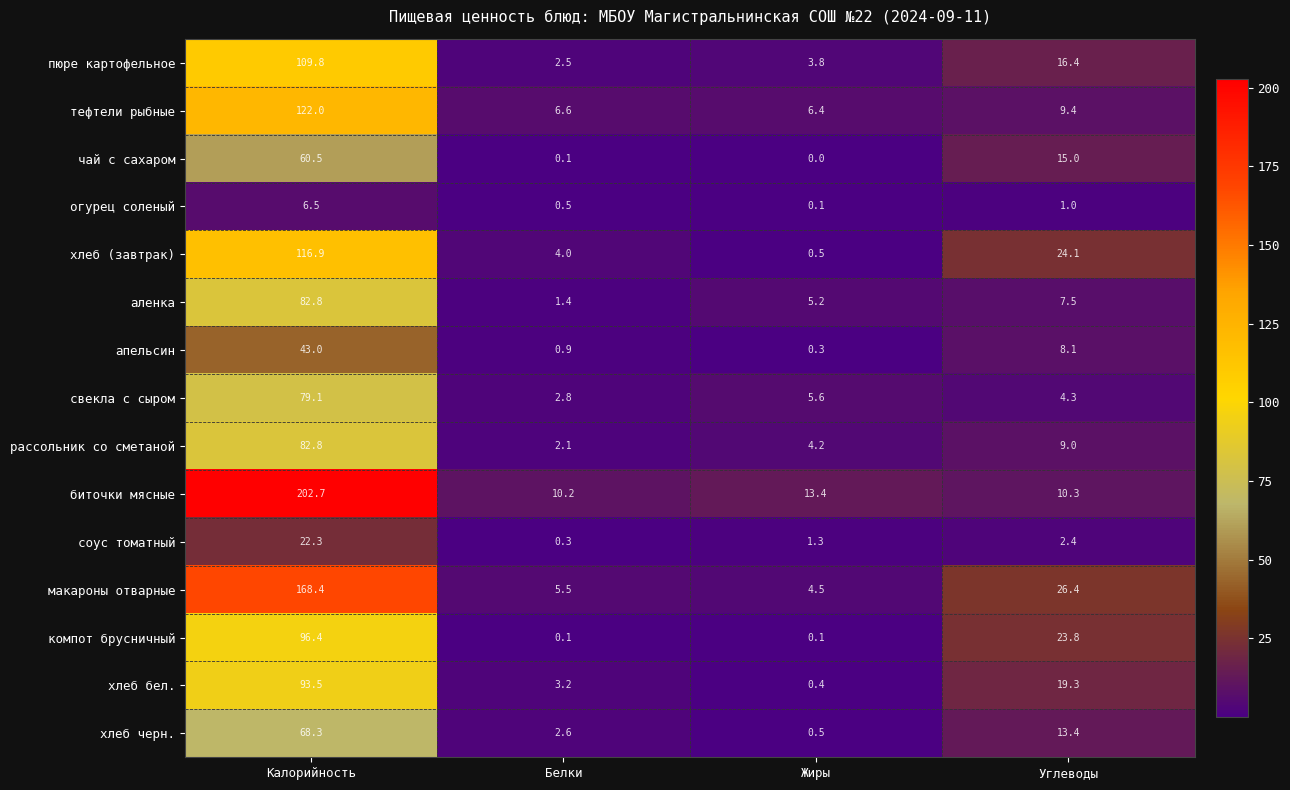

What is the average value of the хлеб (завтрак) series?

36.4